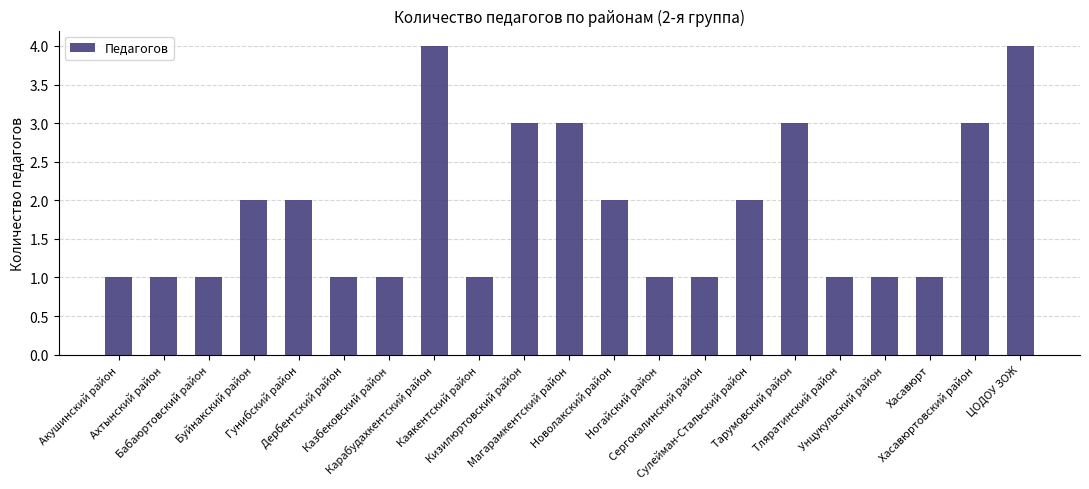

What position from the right is Гунибский район?

17